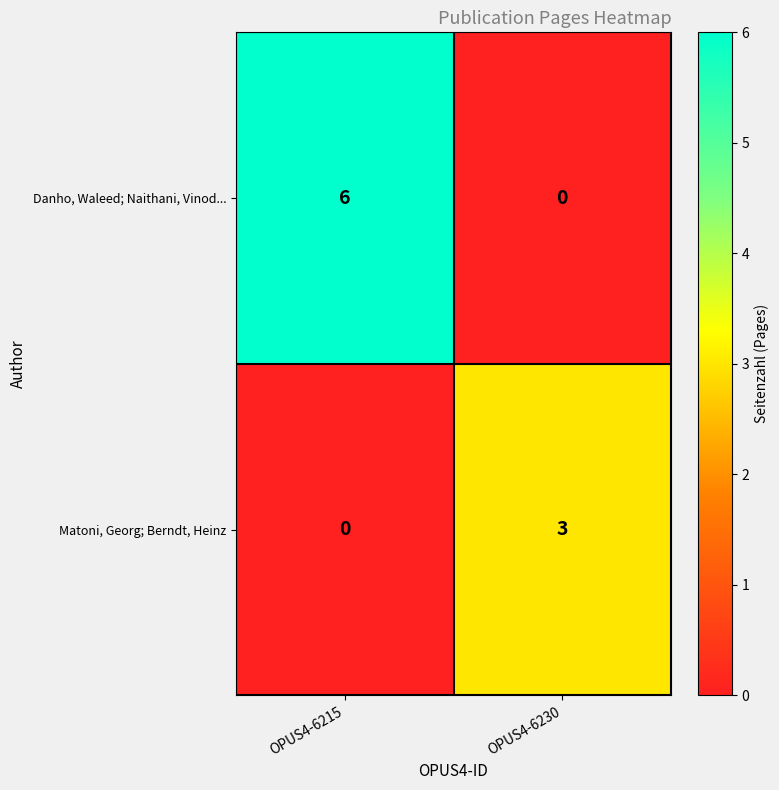

At OPUS4-6230, list the series in order from largest to smallest.

Matoni, Georg; Berndt, Heinz, Danho, Waleed; Naithani, Vinod...